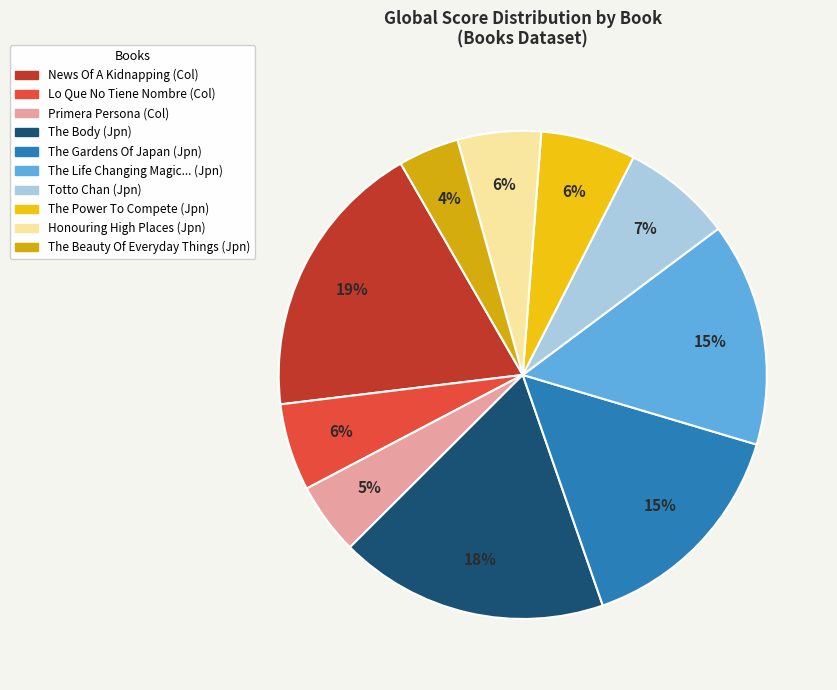

Count the number of slices in the pie.

10